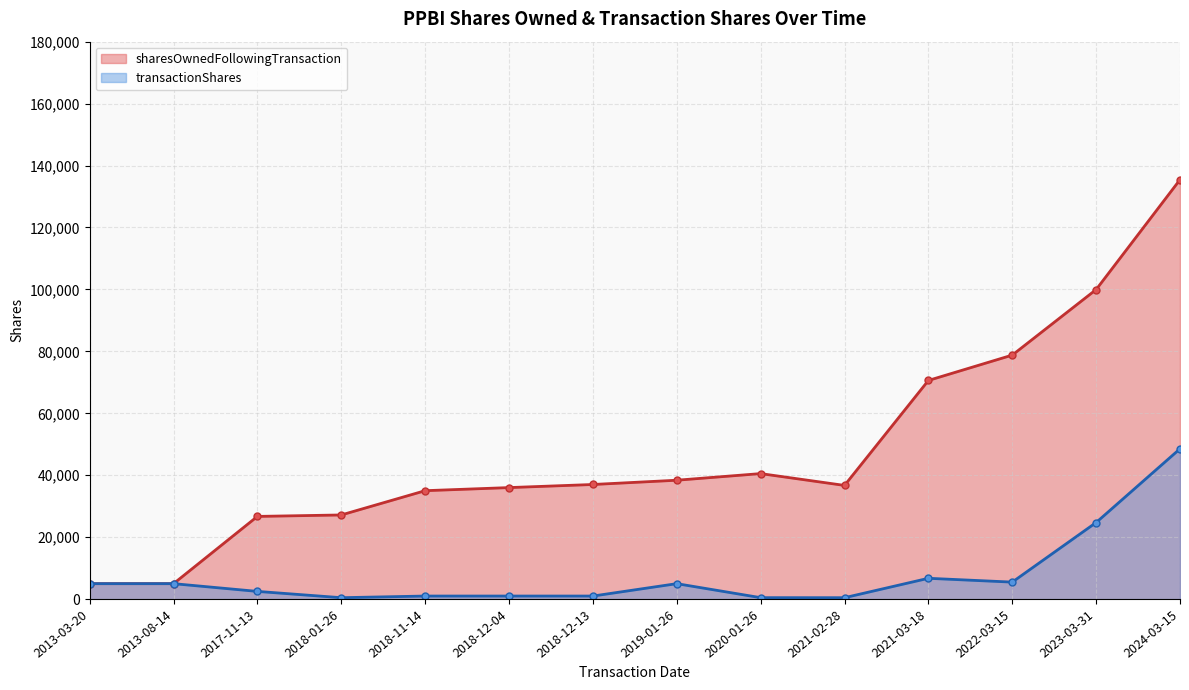

How many interior local peaks does the sharesOwnedFollowingTransaction series have?

1